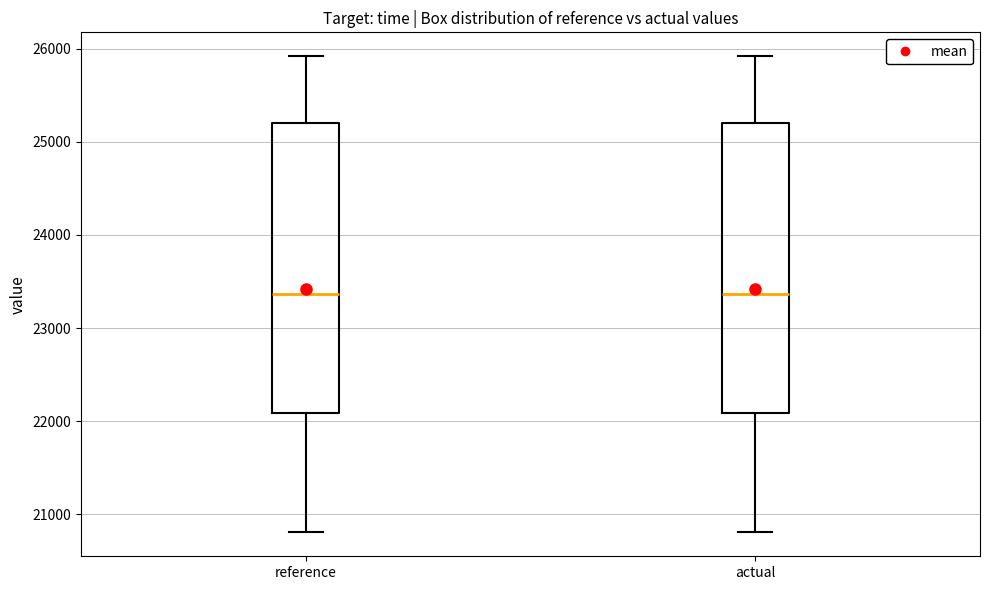

Reading left to right, transcribe this box plot: for each box, give where its median line is, the range the box spans, and where its two whiskers end, as read against the y-axis. The values are not printed on the chart, so give them approximately, as read against the axis.

reference: median 23400, box 22100 to 25200, whiskers 20800 to 25900
actual: median 23400, box 22100 to 25200, whiskers 20800 to 25900